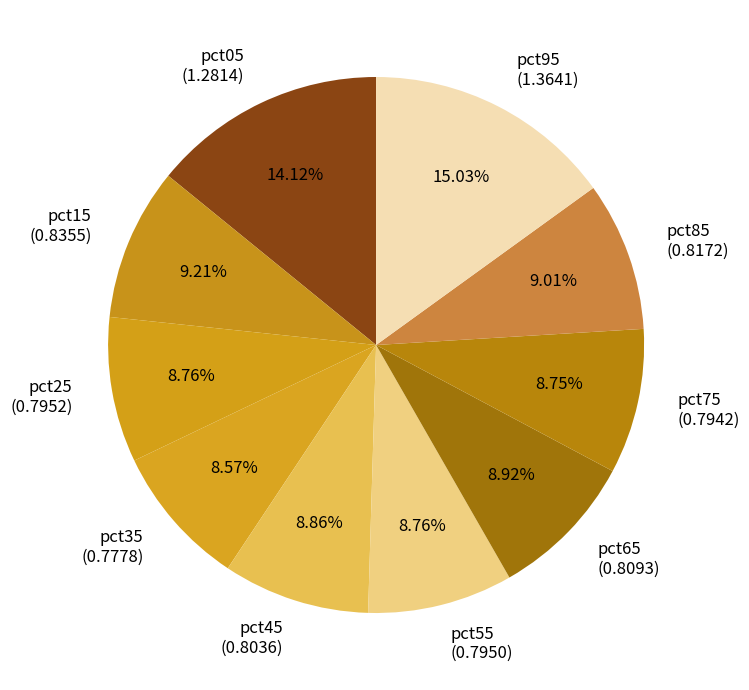

How many slices are in this pie chart?

10